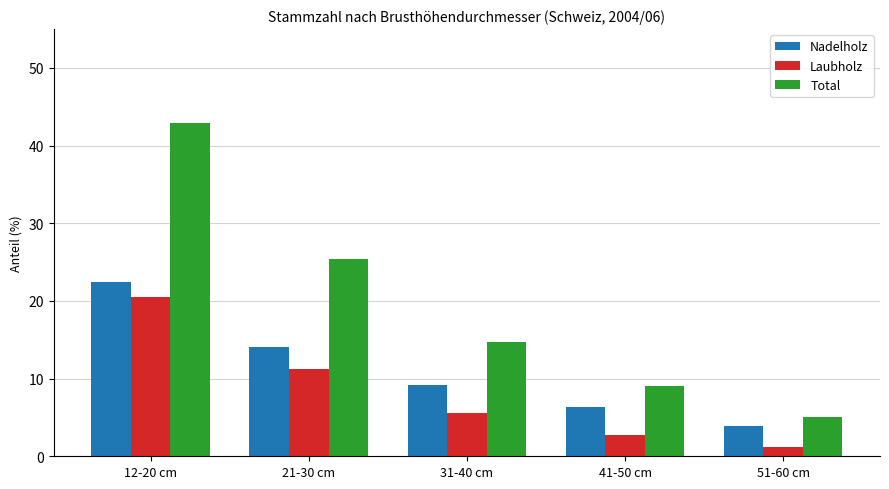

What is the average value of the Nadelholz series?

11.2